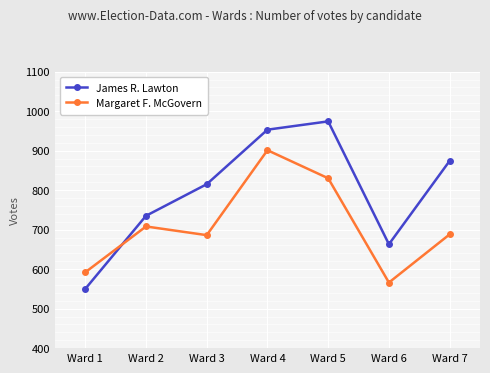

At which category is the sum across all series the highest?

Ward 4